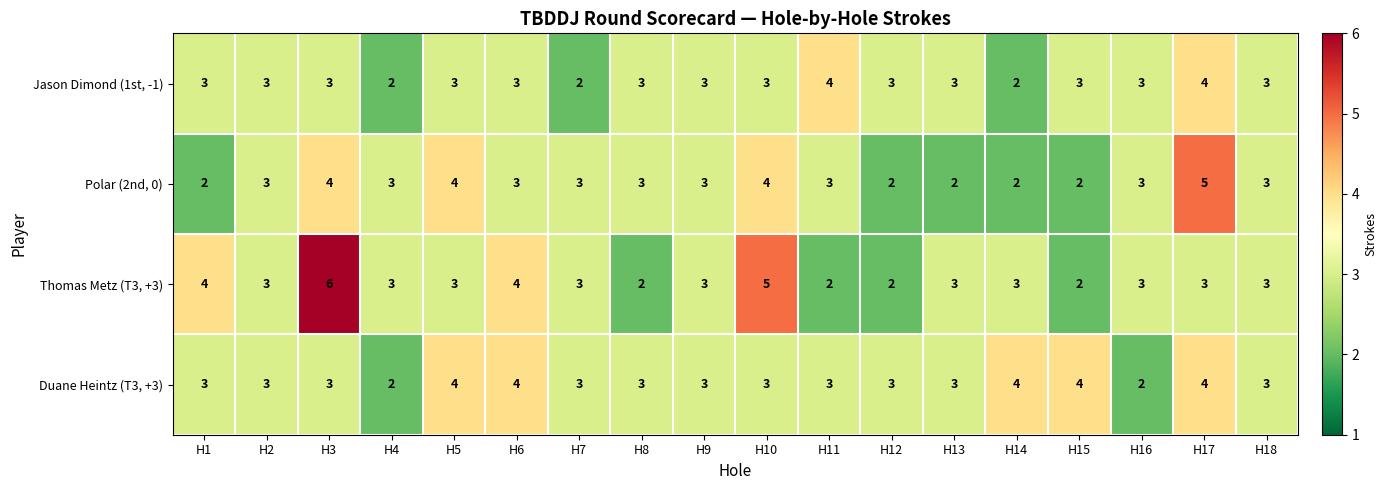

What is the total value across all series at H15?

11